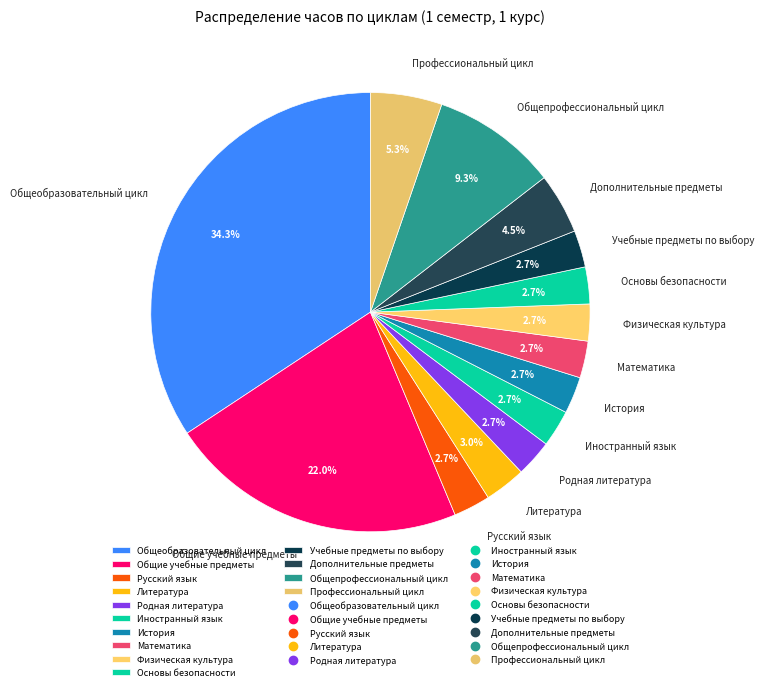

Approximately how many times larger is the value at Физическая культура compared to Дополнительные предметы?

0.6